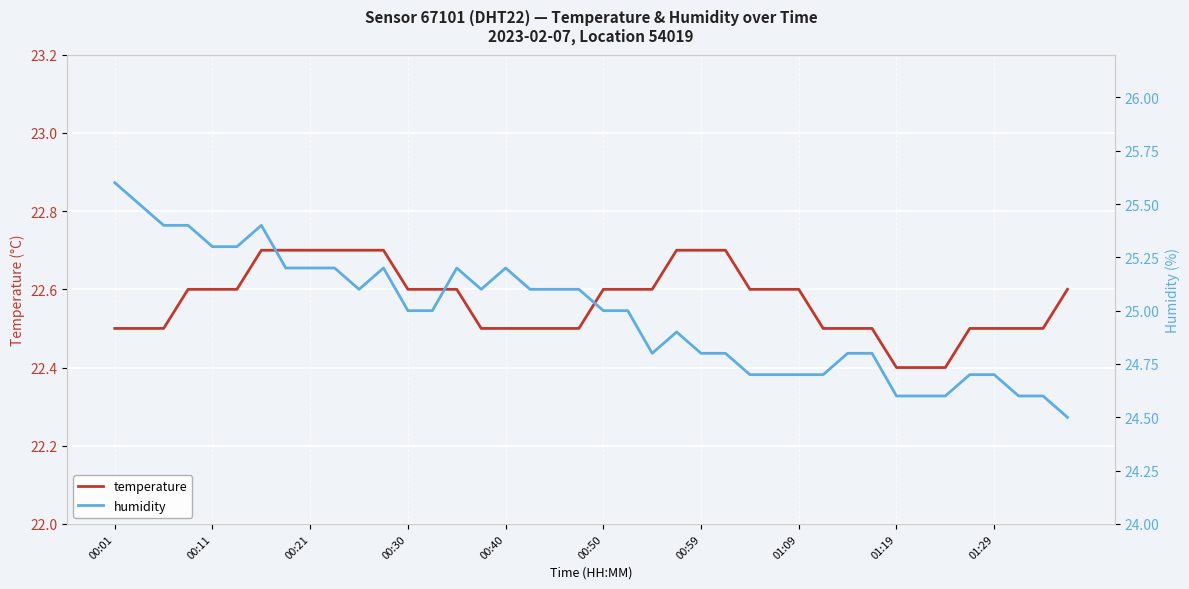

Rank the series by their average value, from highest to lowest.

humidity, temperature